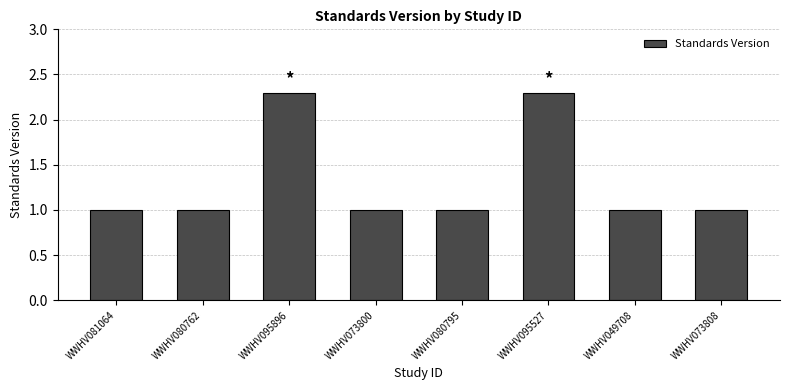

Reading left to right, what are all the values shown in this chart?

WWHV081064=1.0	WWHV080762=1.0	WWHV095896=2.3	WWHV073800=1.0	WWHV080795=1.0	WWHV095527=2.3	WWHV049708=1.0	WWHV073808=1.0